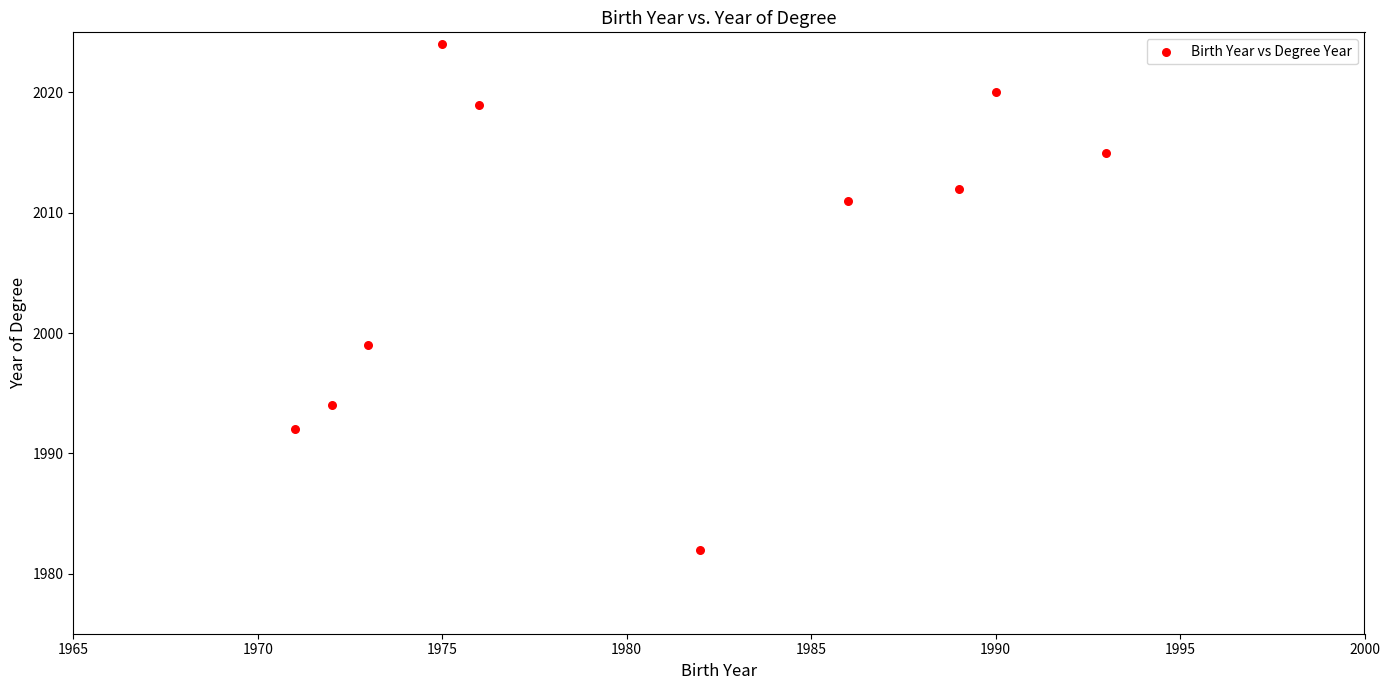

What Y value in the scatter plot is closest to 2003?

1999